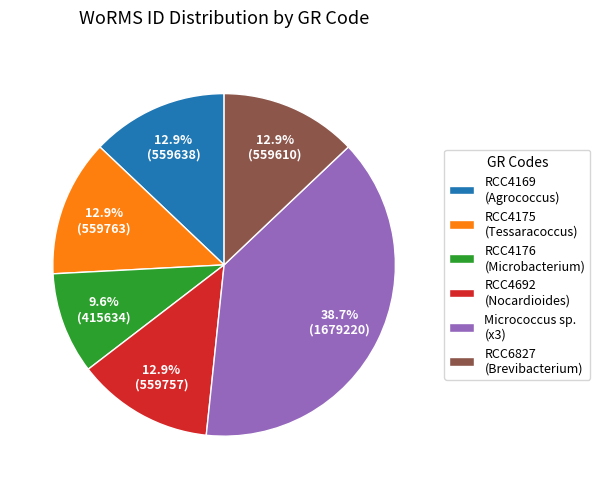

Approximately how many times larger is the value at RCC4692 (Nocardioides) compared to RCC6827 (Brevibacterium)?

1.0